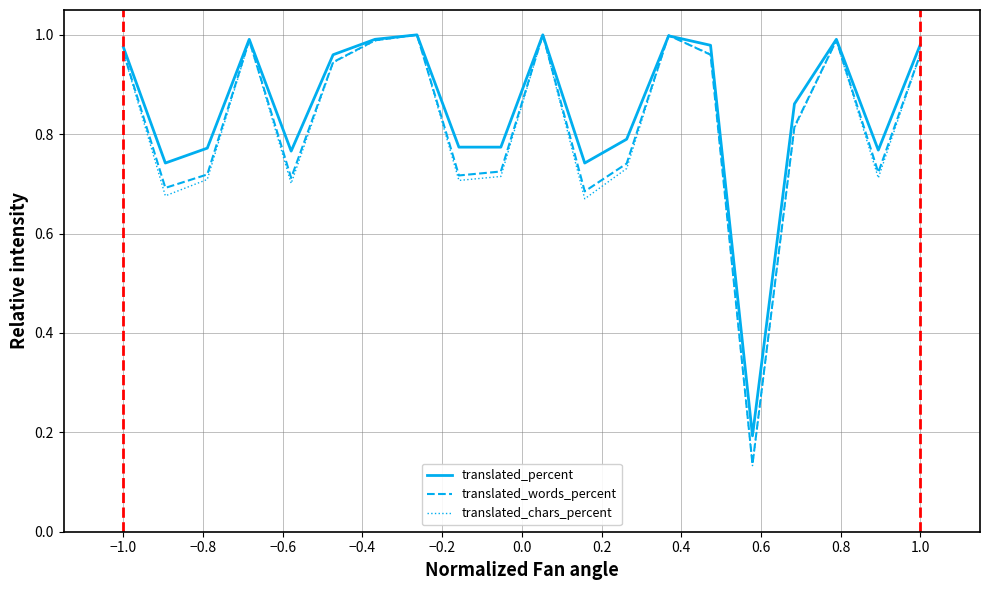

Does the chart display data point markers on the line(s)?

No